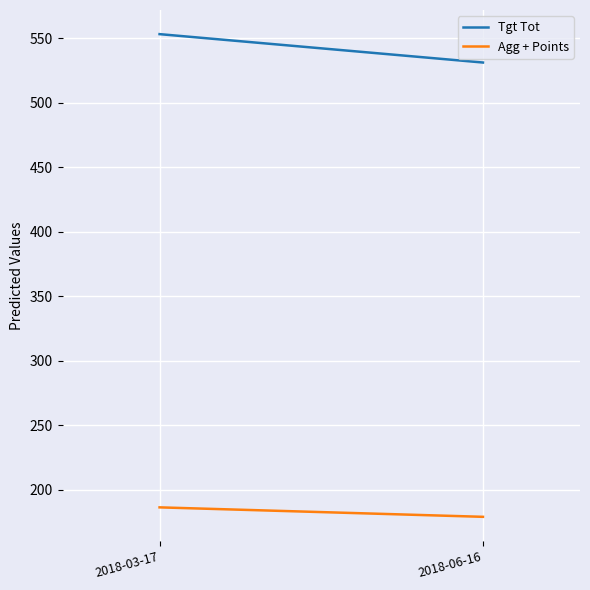

Which has a higher value, 2018-03-17 or 2018-06-16?

2018-03-17